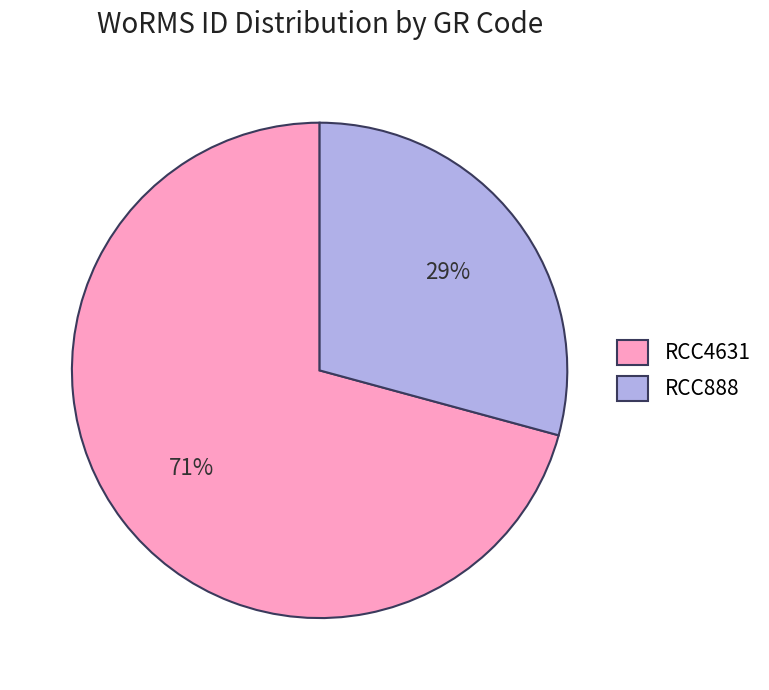

What is the largest slice in the pie chart?

RCC4631